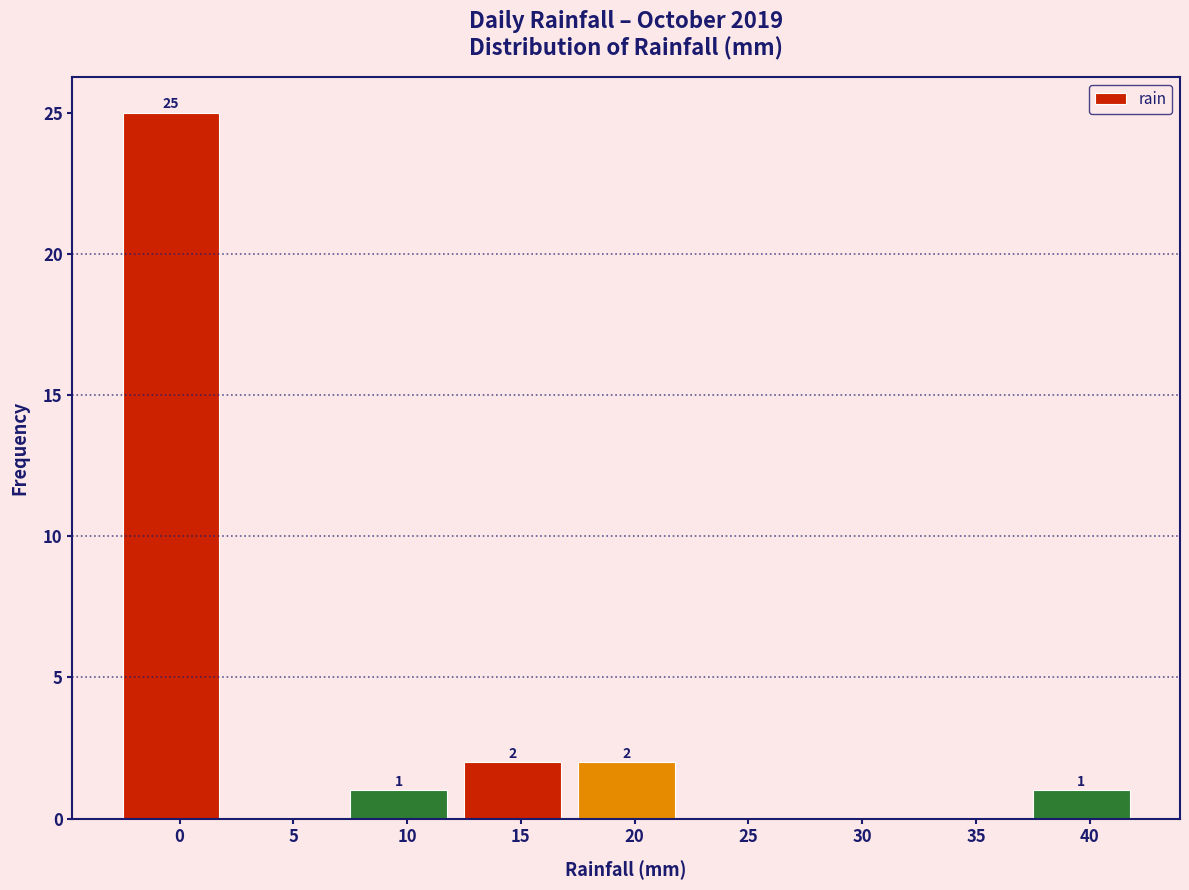

Reading right to left, extract all data points from this chart.

40=1	35=0	30=0	25=0	20=2	15=2	10=1	5=0	0=25